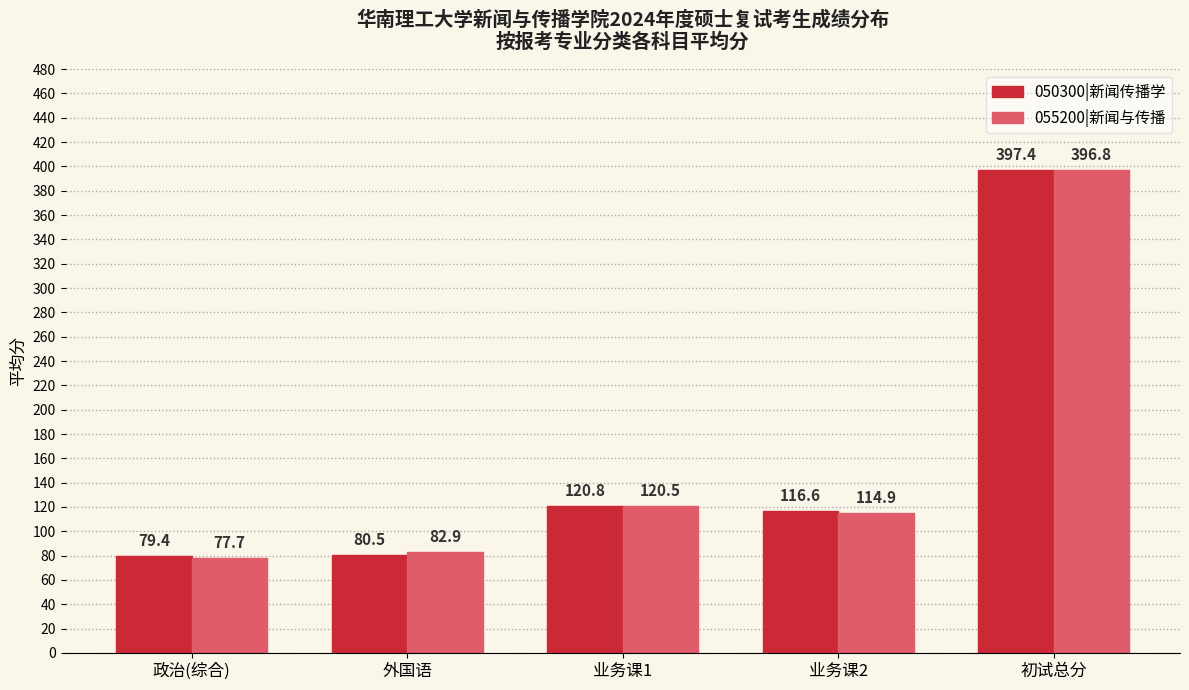

At 初试总分, list the series in order from smallest to largest.

055200|新闻与传播, 050300|新闻传播学